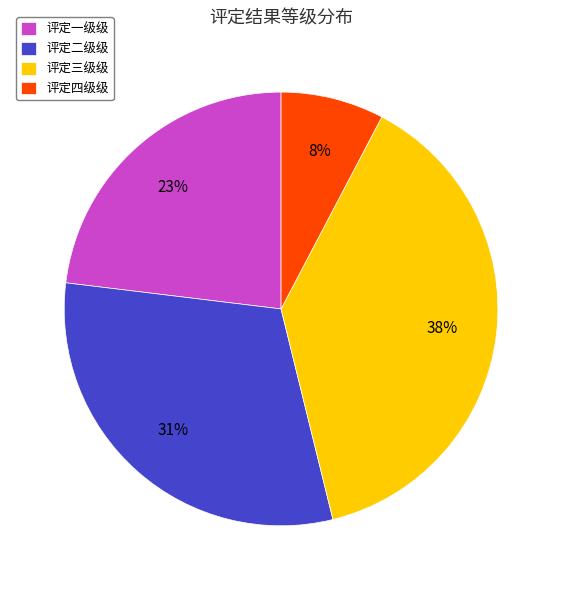

To the nearest percent, what portion does 评定二级级 represent?

31%